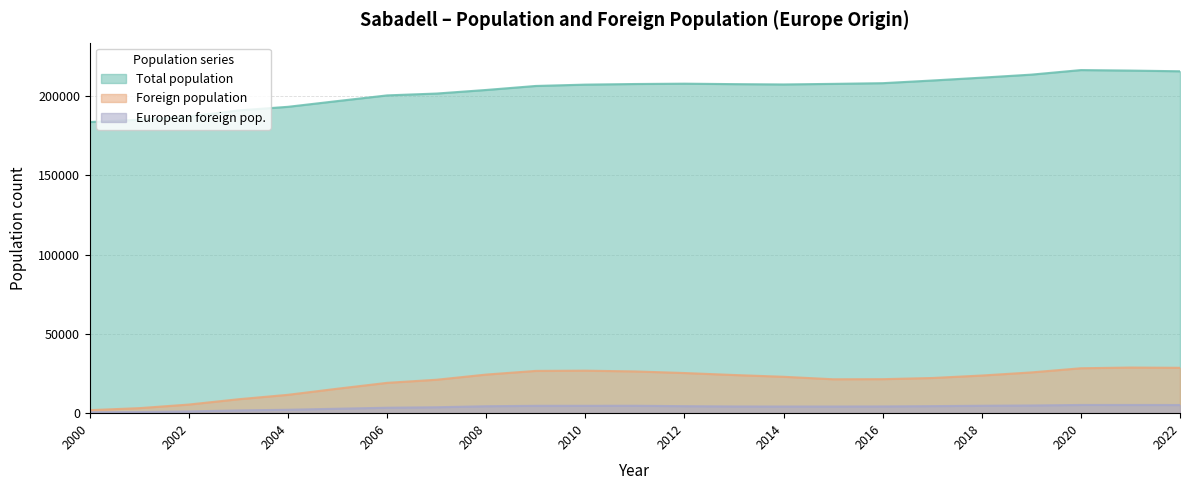

At how many categories does at least one series exceed 115303?

23